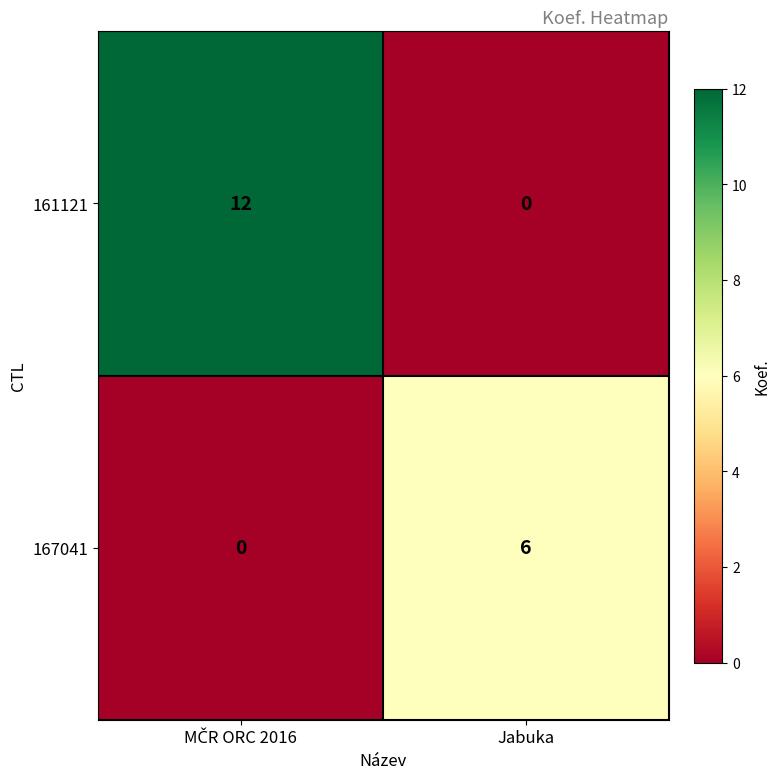

At which label does 161121 reach its minimum?

Jabuka